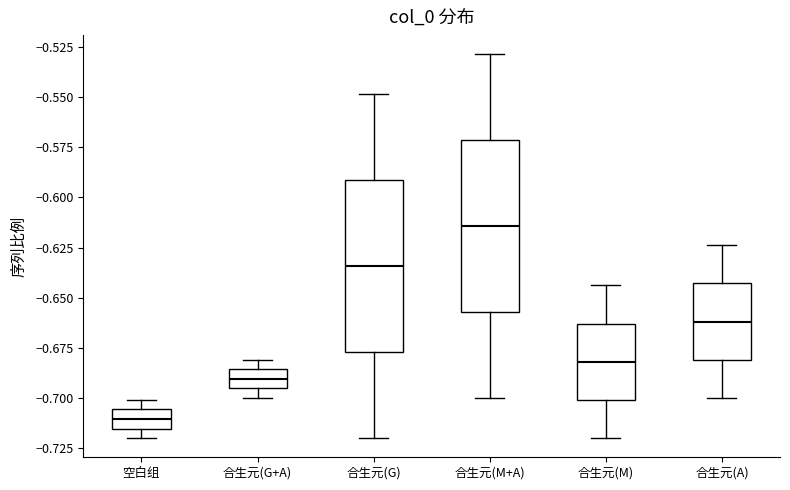

Which box's median line is the highest?

合生元(M+A)